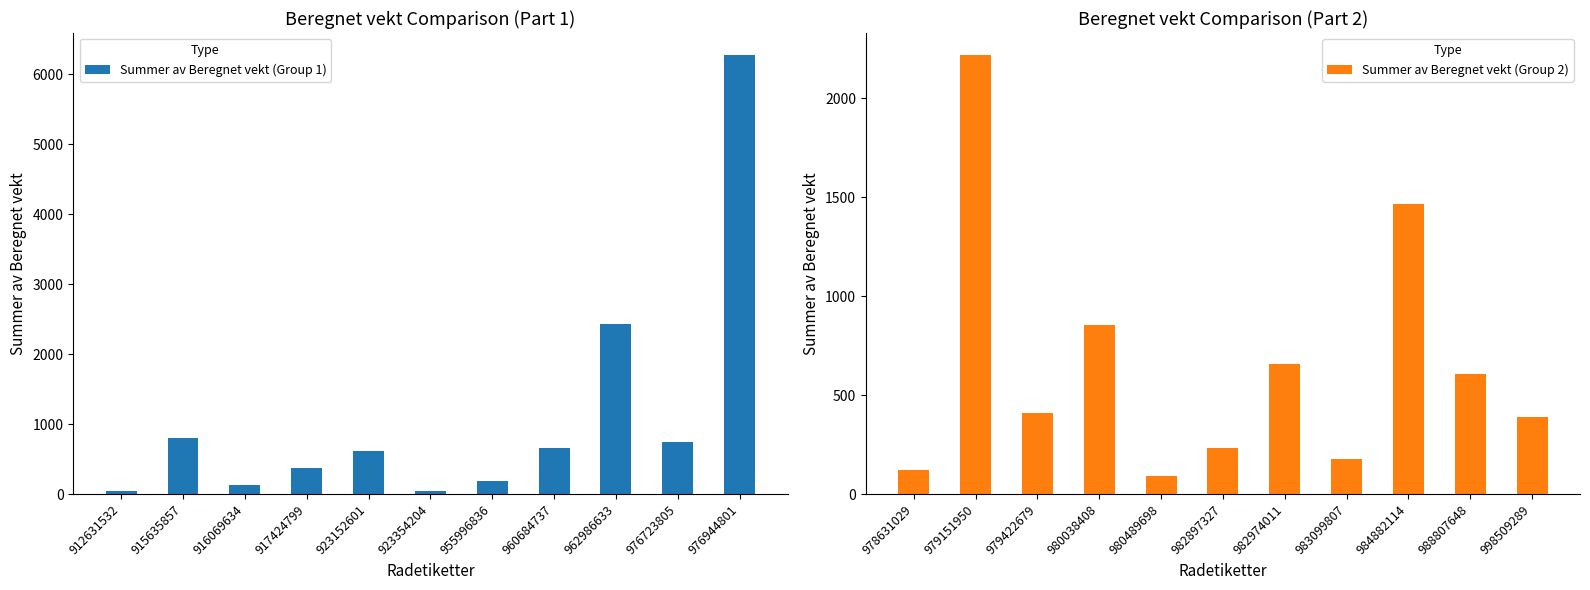

The value of Summer av Beregnet vekt (Group 2) at 988807648 is 213.3. True or false?

False